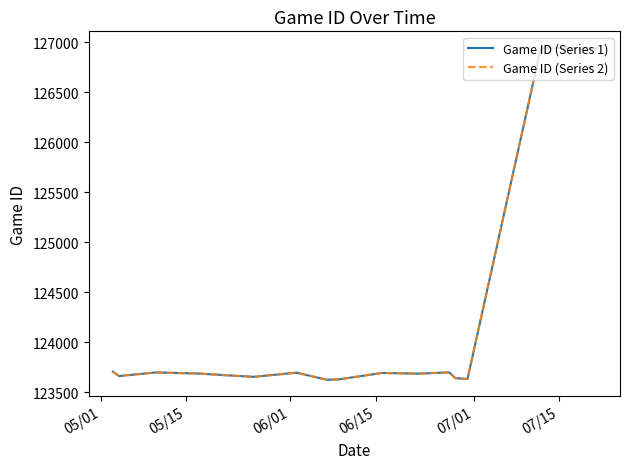

How many lines are shown in the chart?

2